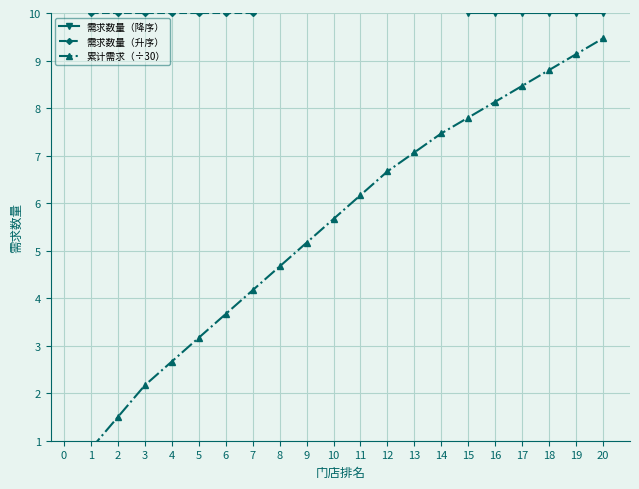

What is the value of the 需求数量（升序） point at the 7th from the left?

10.0